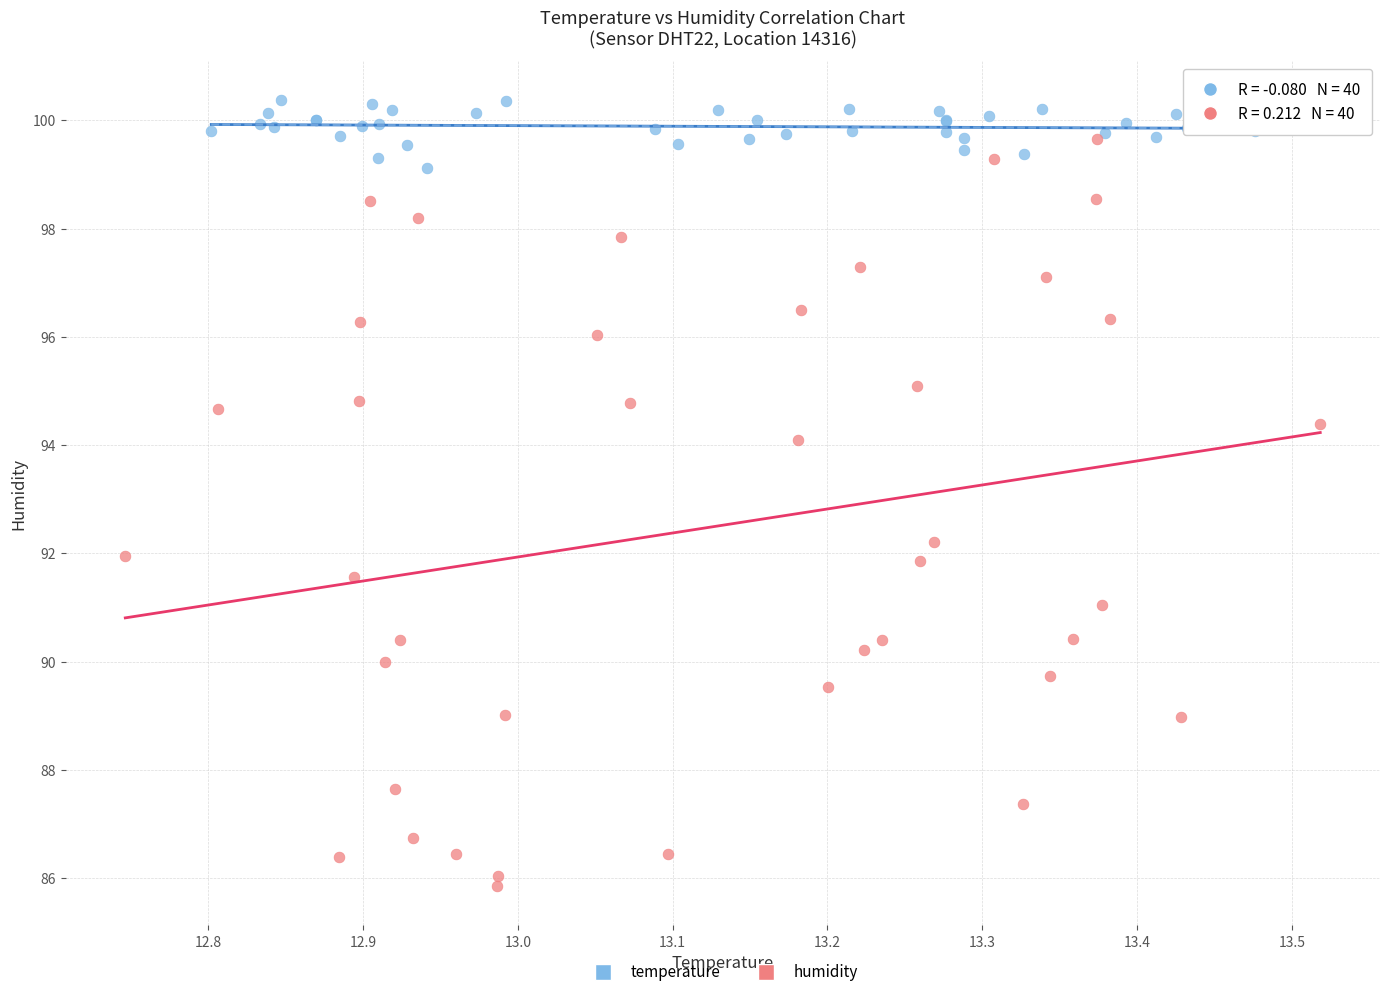

What are all the series names shown in the legend?

temperature, humidity